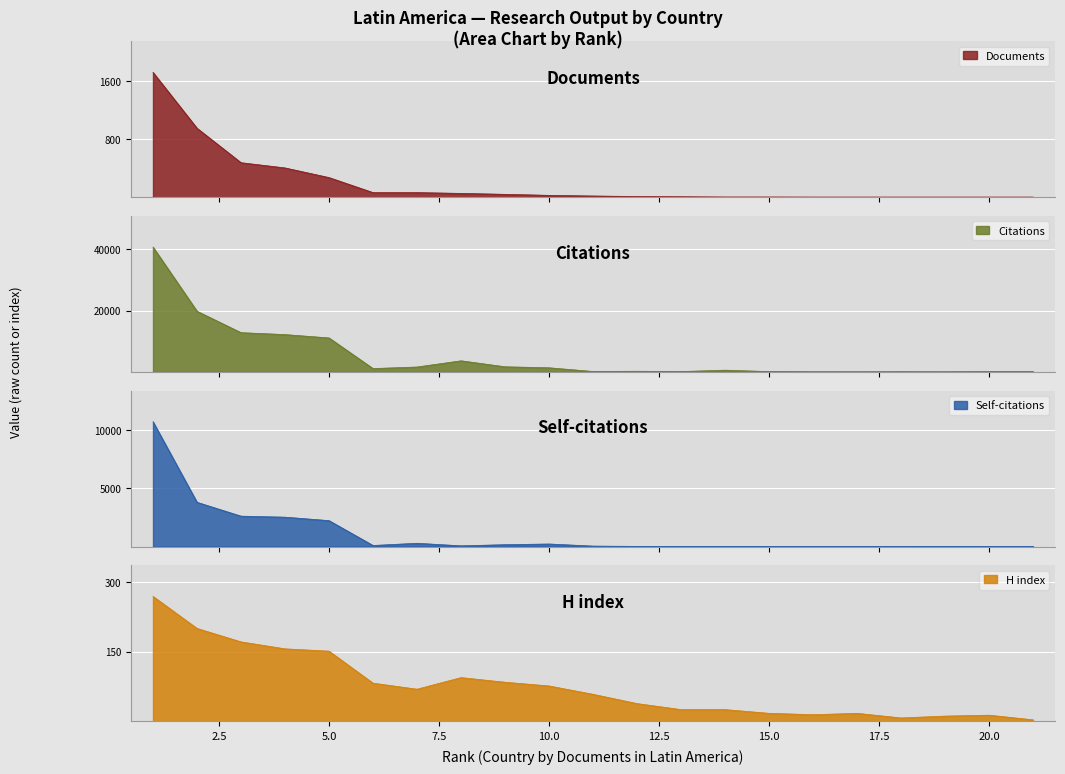

Where is H index nearest to the value 136?

5.0